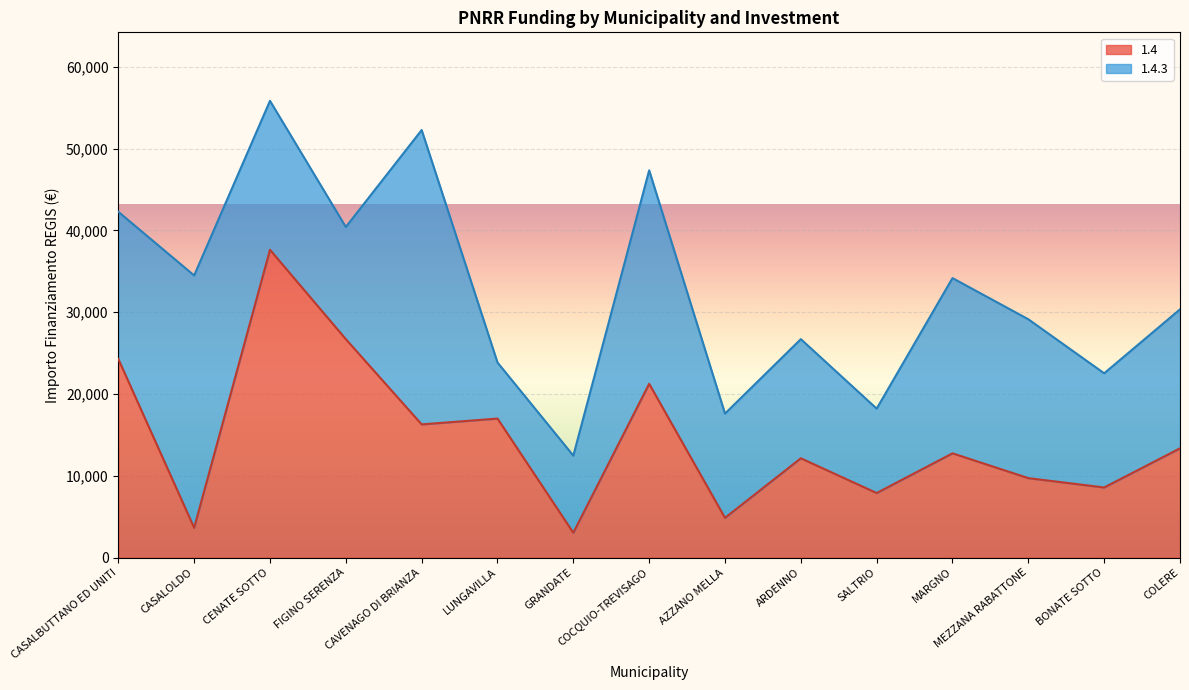

What is the difference between the values at SALTRIO and LUNGAVILLA?

9105